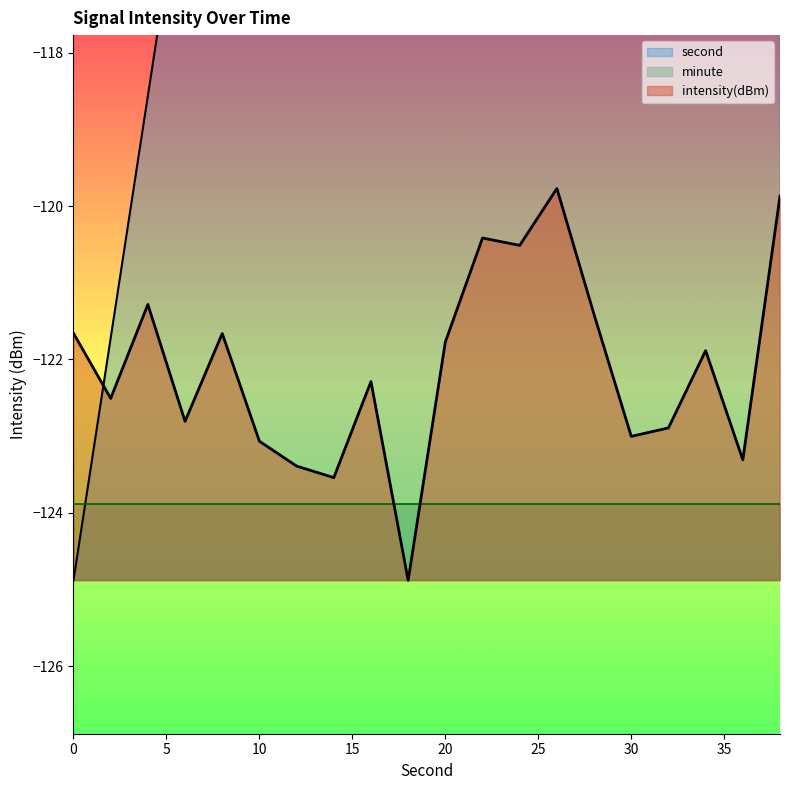

What is the minimum value for intensity?

-124.9